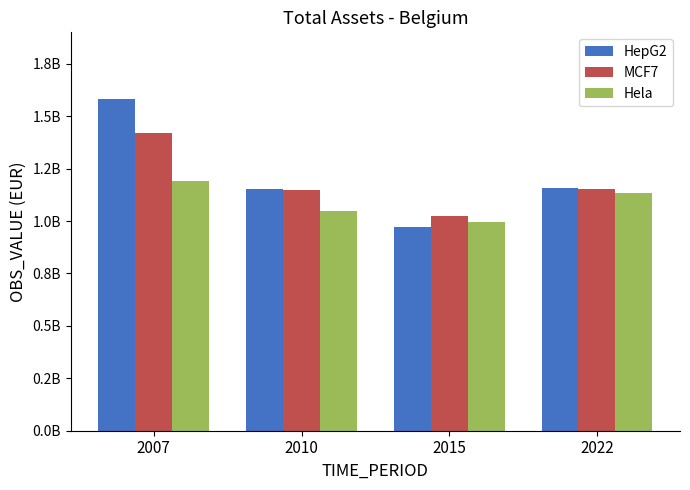

What are all the series names shown in the legend?

HepG2, MCF7, Hela